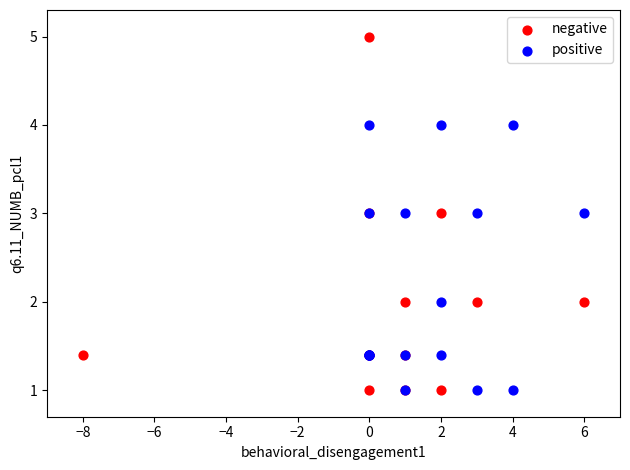

Which series has the largest Y range (max minus min)?

negative